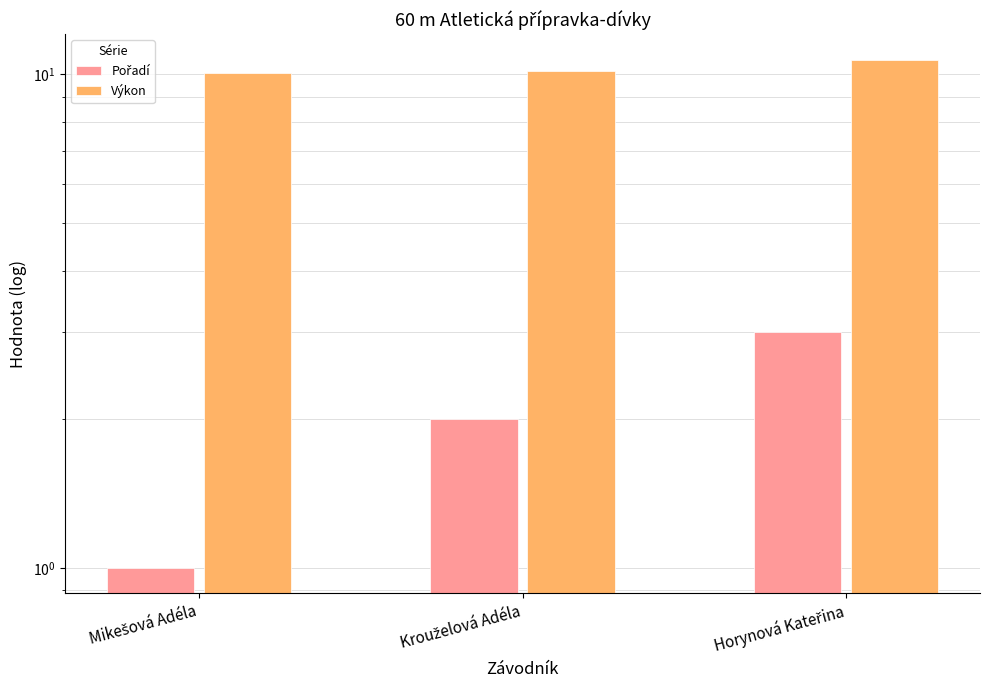

What are all the series names shown in the legend?

Pořadí, Výkon